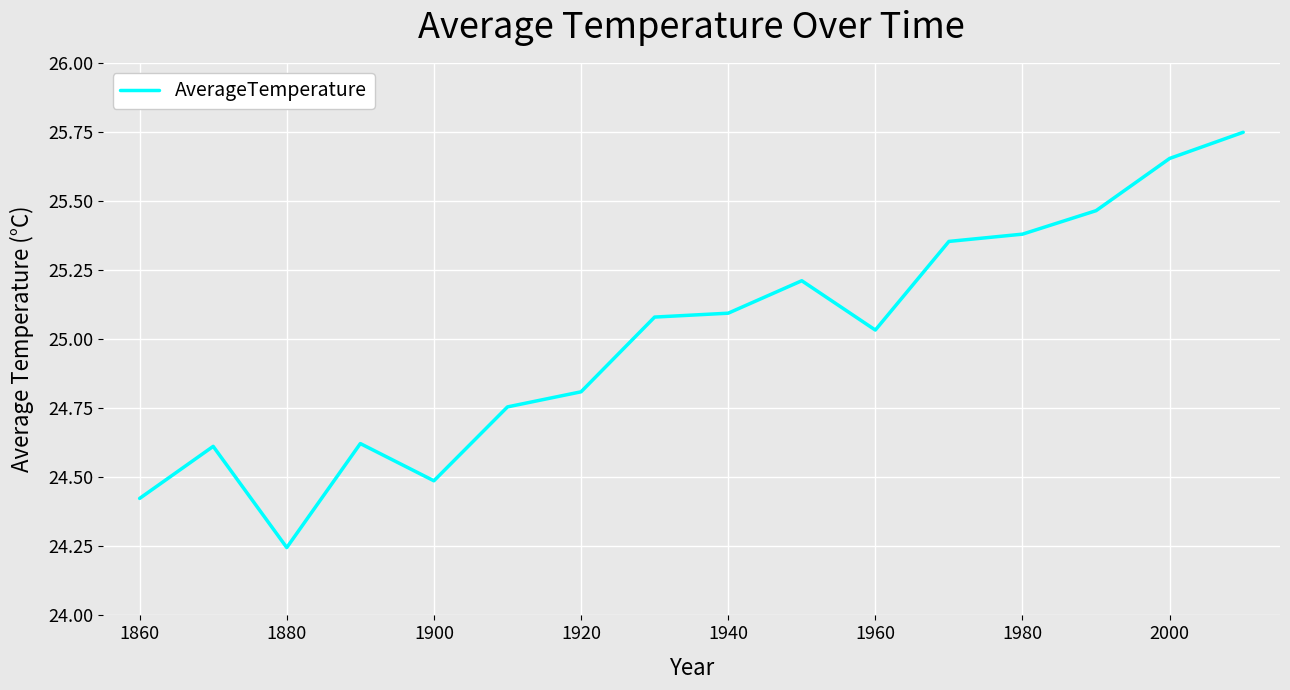

Approximately how many times larger is the value at 1960 compared to 1940?

1.0